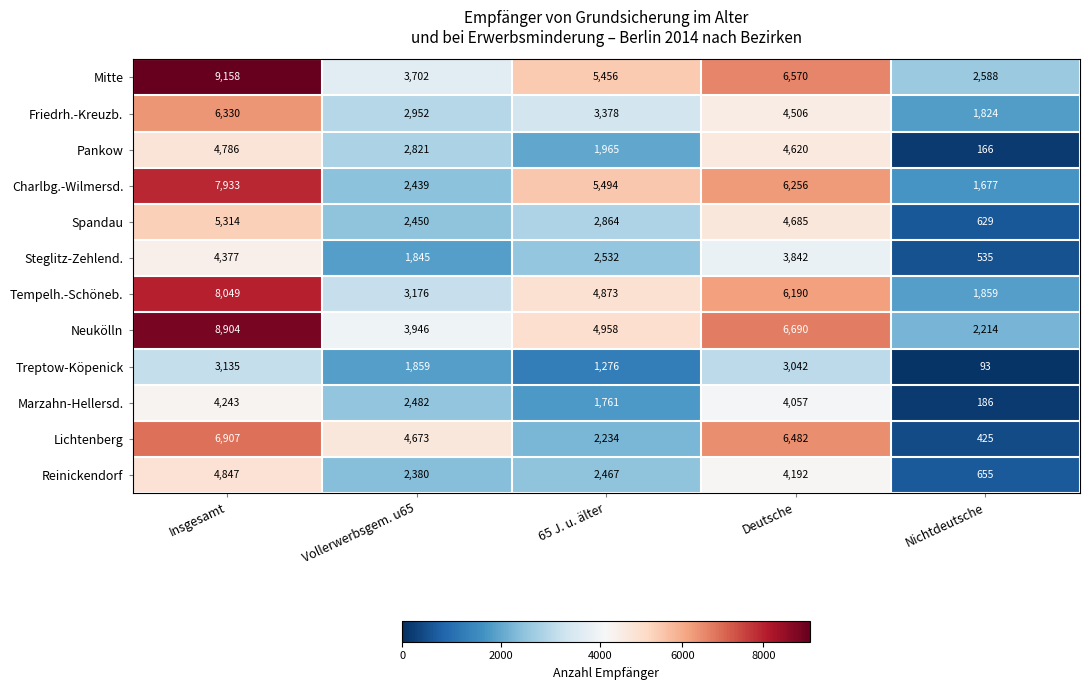

Where is Mitte nearest to the value 5873?

65 J. u. älter